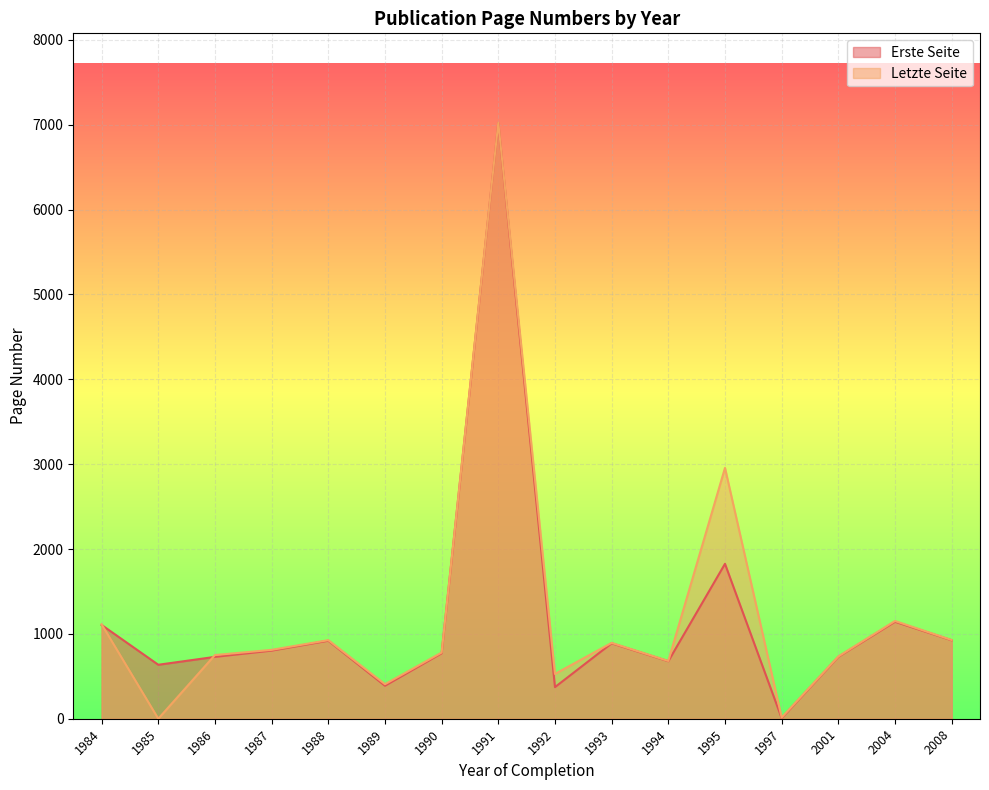

In Erste Seite, how many points are lower than both neighbors (excluding endpoints)?

5